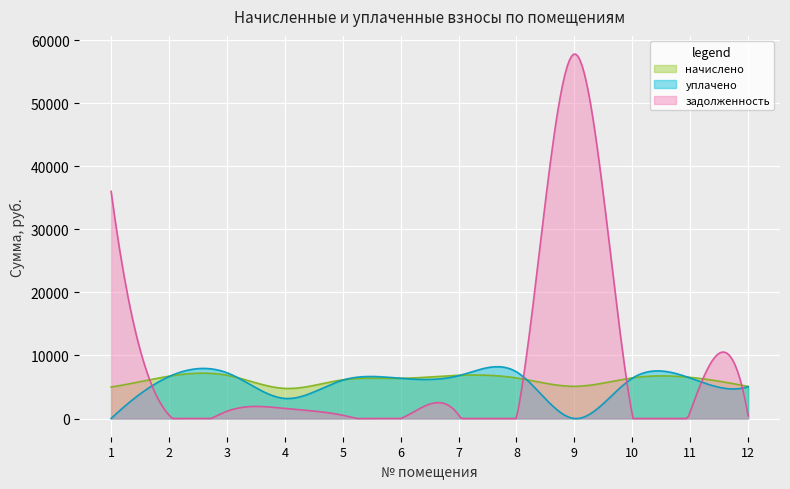

What is the sum of all уплачено values?

1621401.9